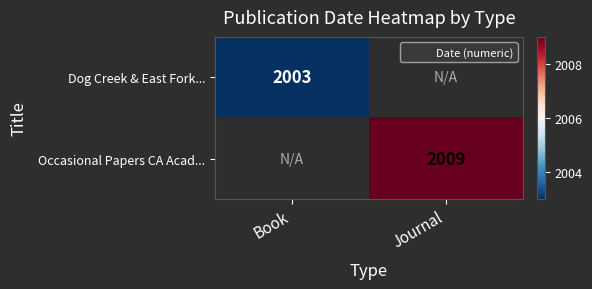

Rank the series by their average value, from lowest to highest.

Dog Creek & East Fork..., Occasional Papers CA Acad...